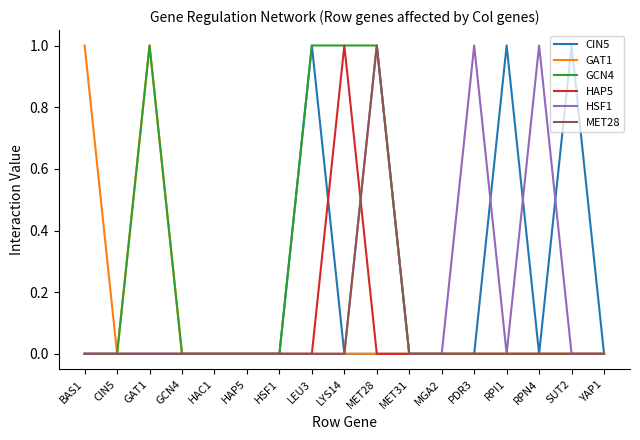

True or false: GAT1 has a value of 0 at RPN4.

True